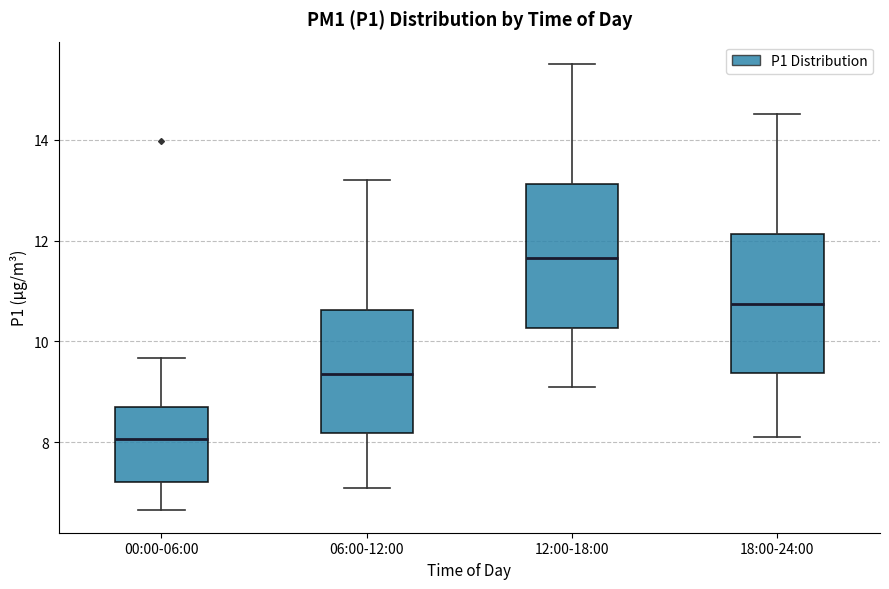

Reading left to right, transcribe this box plot: for each box, give where its median line is, the range the box spans, and where its two whiskers end, as read against the y-axis. The values are not printed on the chart, so give them approximately, as read against the axis.

00:00-06:00: median 8.0, box 7.2 to 8.8, whiskers 6.6 to 9.6
06:00-12:00: median 9.4, box 8.2 to 10.6, whiskers 7.2 to 13.2
12:00-18:00: median 11.6, box 10.2 to 13.2, whiskers 9.2 to 15.6
18:00-24:00: median 10.8, box 9.4 to 12.2, whiskers 8.2 to 14.6